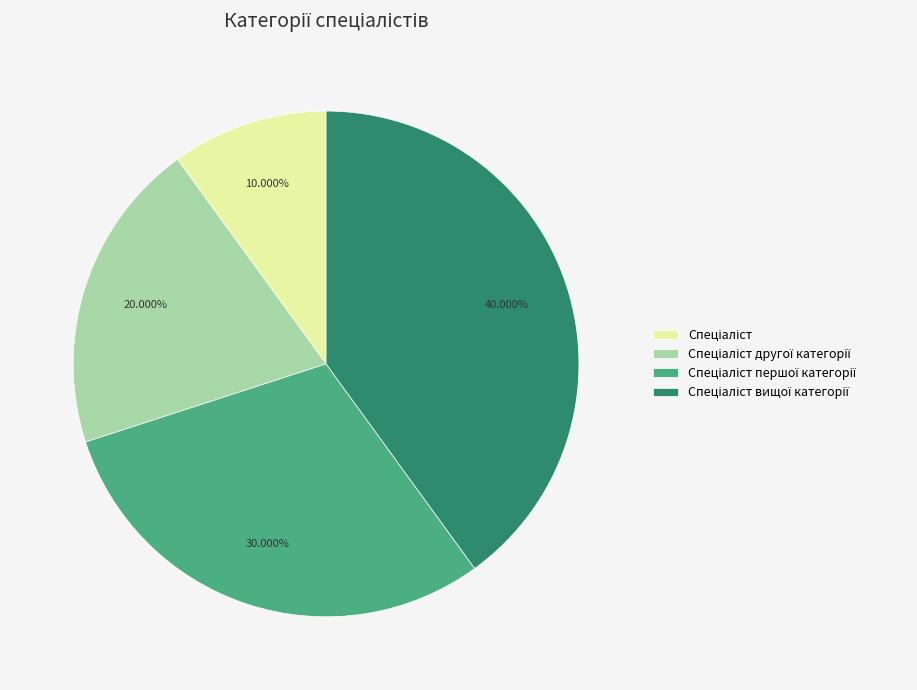

Is there any slice that represents more than half of the pie?

No